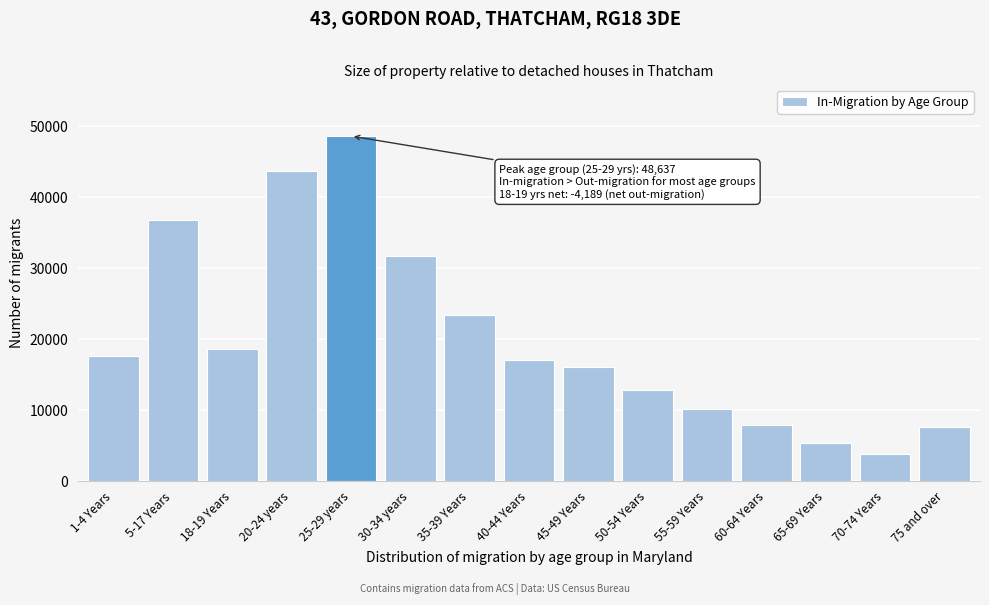

Reading left to right, transcribe all the data shown in this chart.

1-4 Years=17560	5-17 Years=36734	18-19 Years=18656	20-24 years=43668	25-29 years=48637	30-34 years=31795	35-39 Years=23340	40-44 Years=17050	45-49 Years=16141	50-54 Years=12874	55-59 Years=10172	60-64 Years=7885	65-69 Years=5354	70-74 Years=3779	75 and over=7546